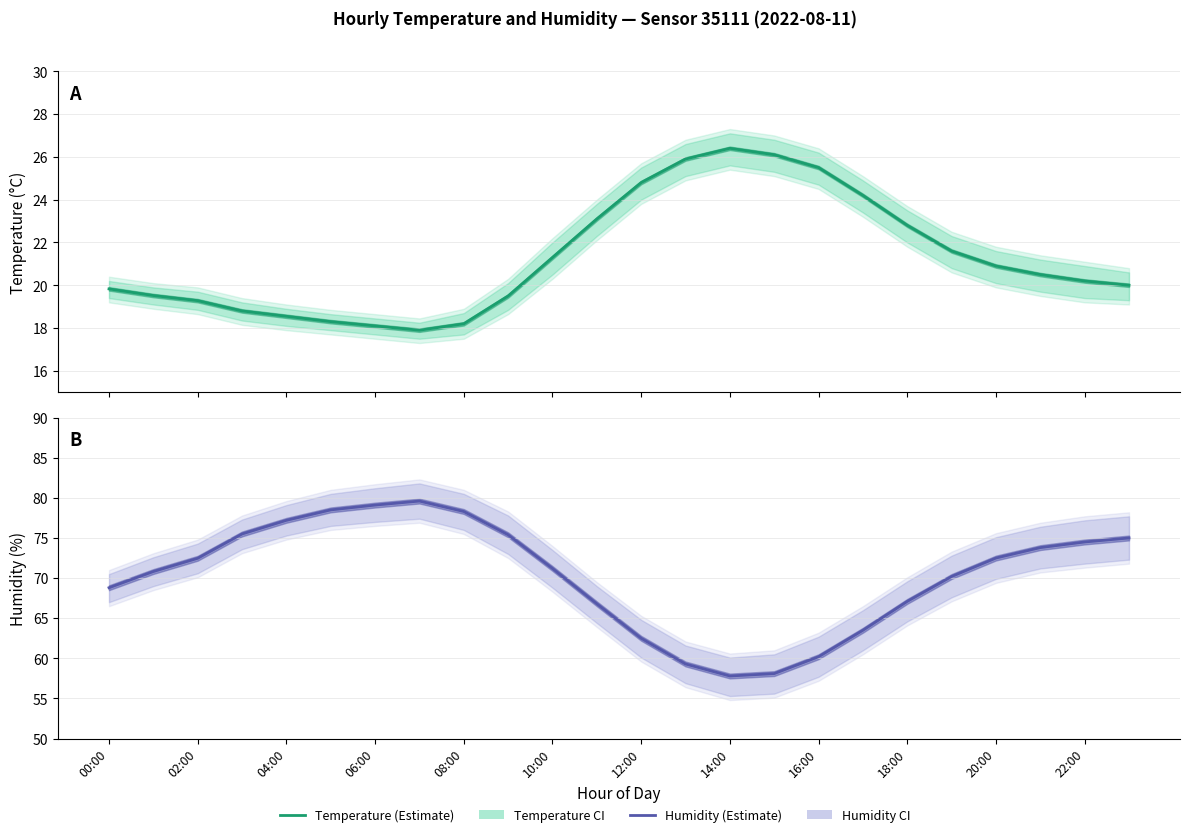

What is the greatest value displayed?

79.6